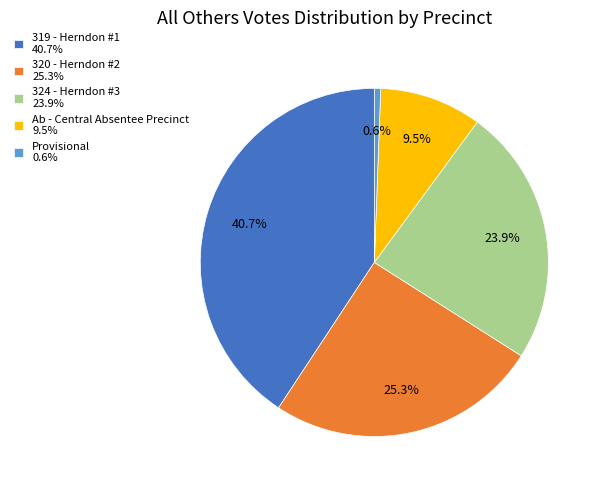

What portion of the pie excludes Provisional?

99.4%